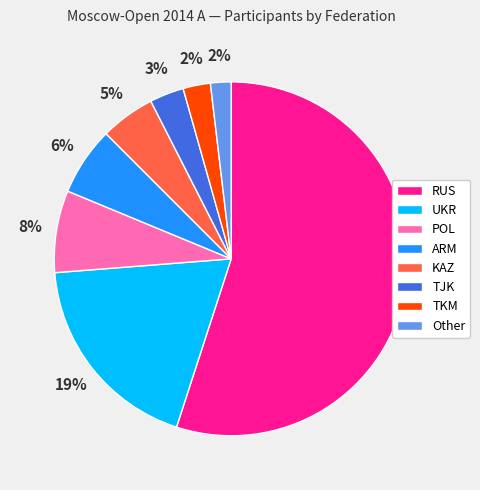

To the nearest percent, what is the difference between the TJK and ARM slice percentages?

3%